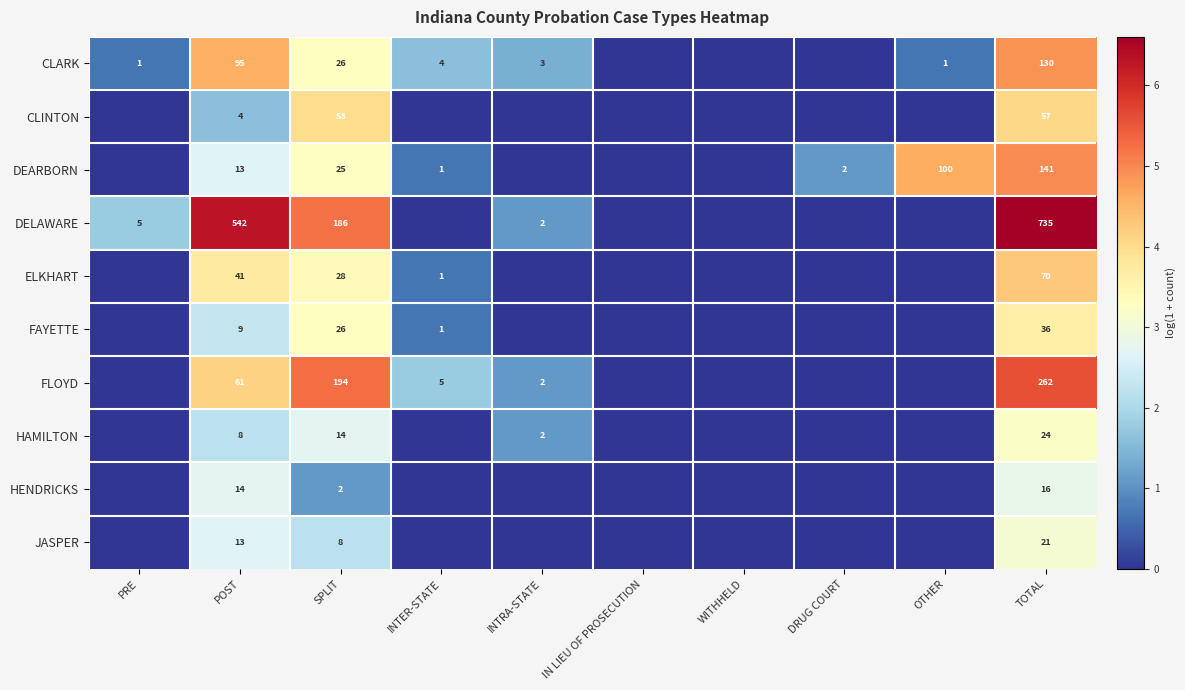

The HAMILTON series shows 3.4 at POST. True or false?

False